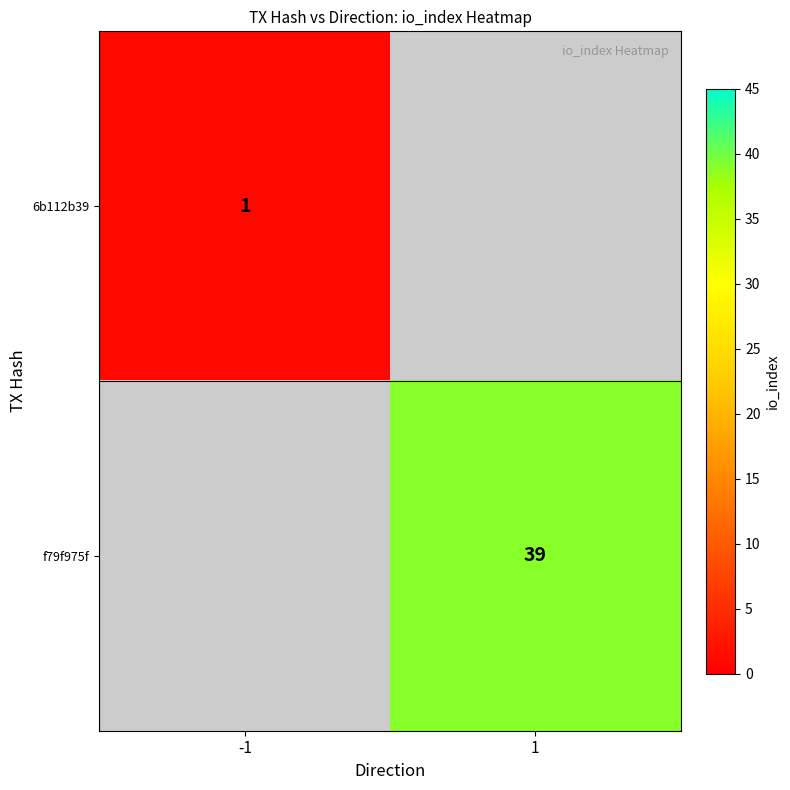

The f79f975f series shows 63 at 1. True or false?

False